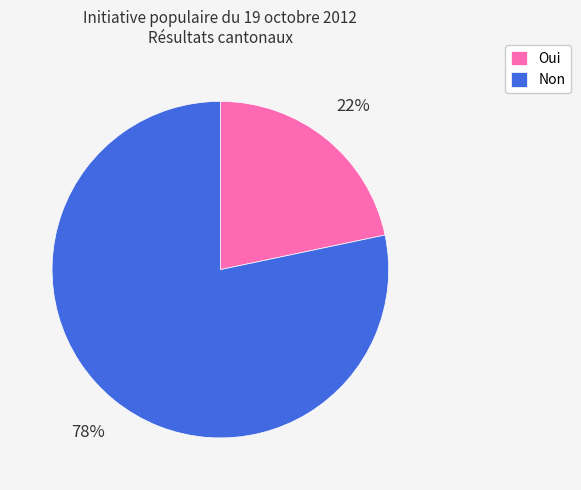

To the nearest percent, what portion does Non represent?

78%